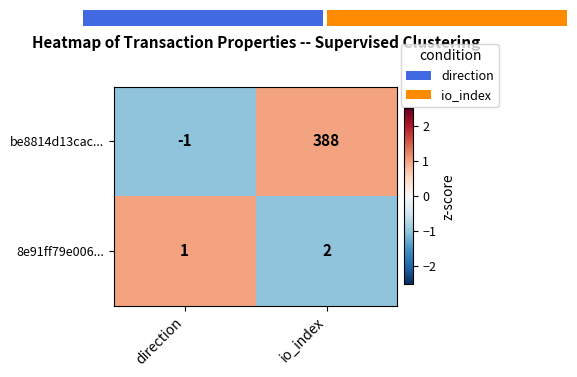

Count the number of data series in this chart.

2